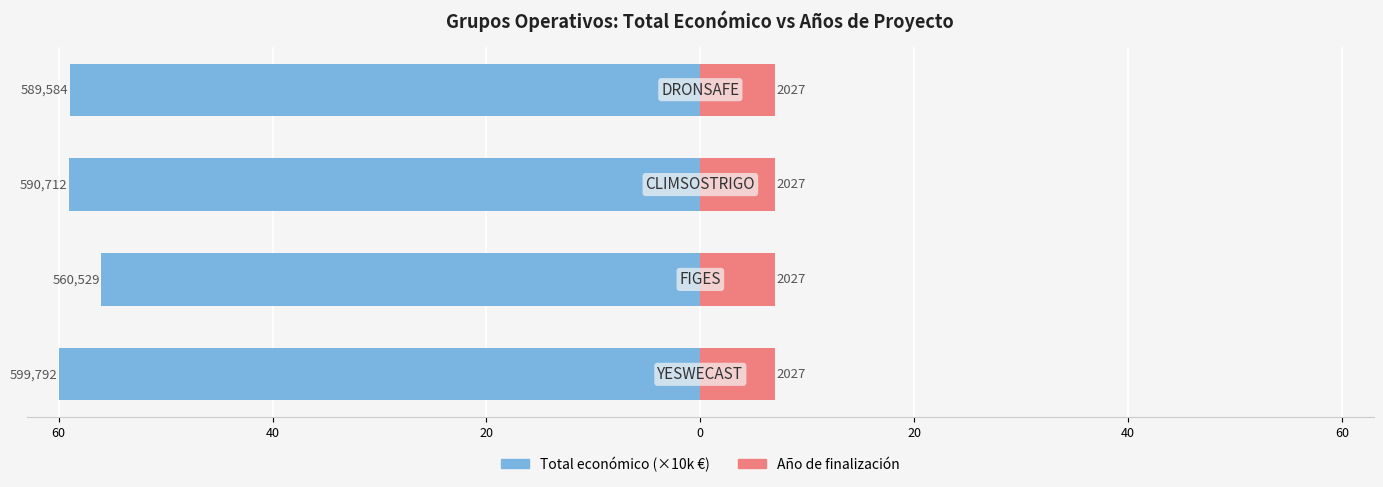

Are the bars grouped side by side (vs. stacked)?

Yes